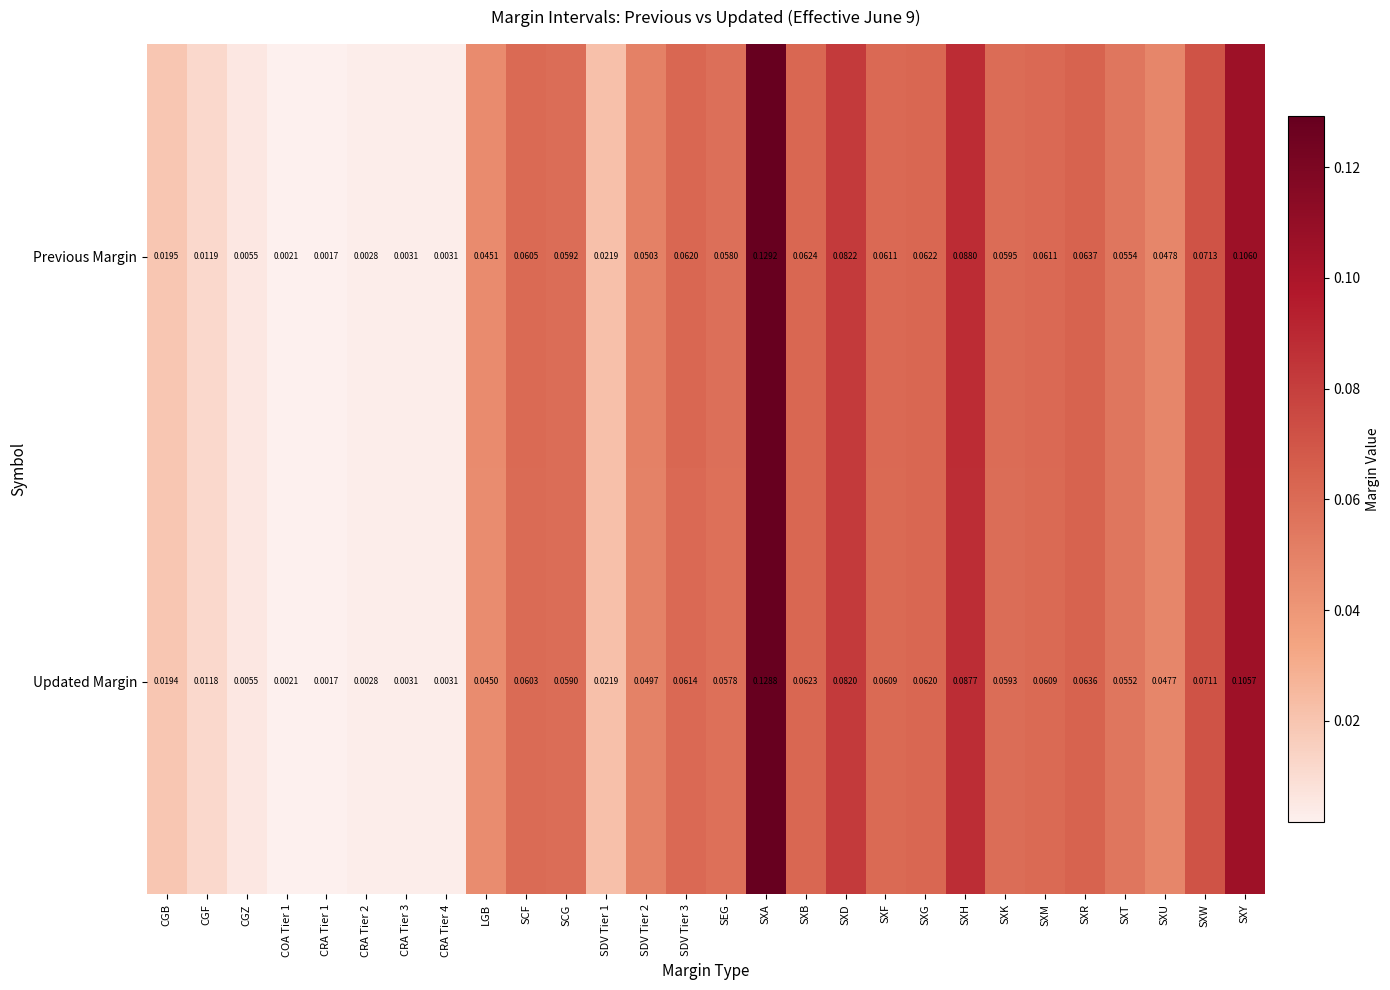

Which series has the largest total across all categories?

Previous Margin